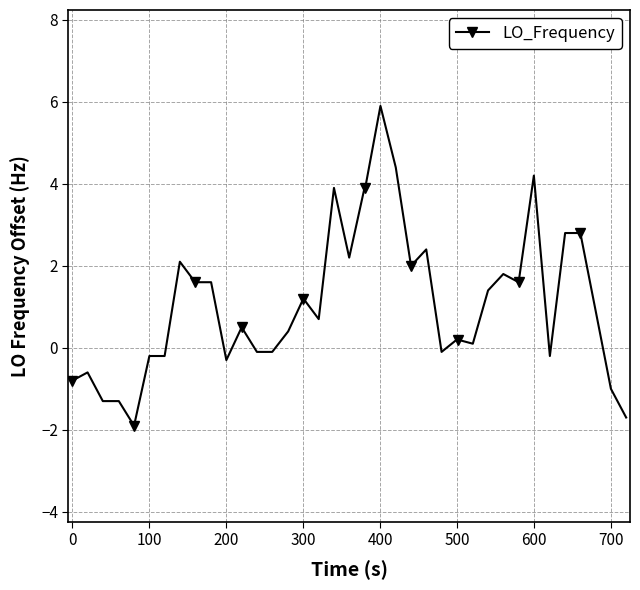

True or false: there are more than 0 points higher than both neighbors.

True